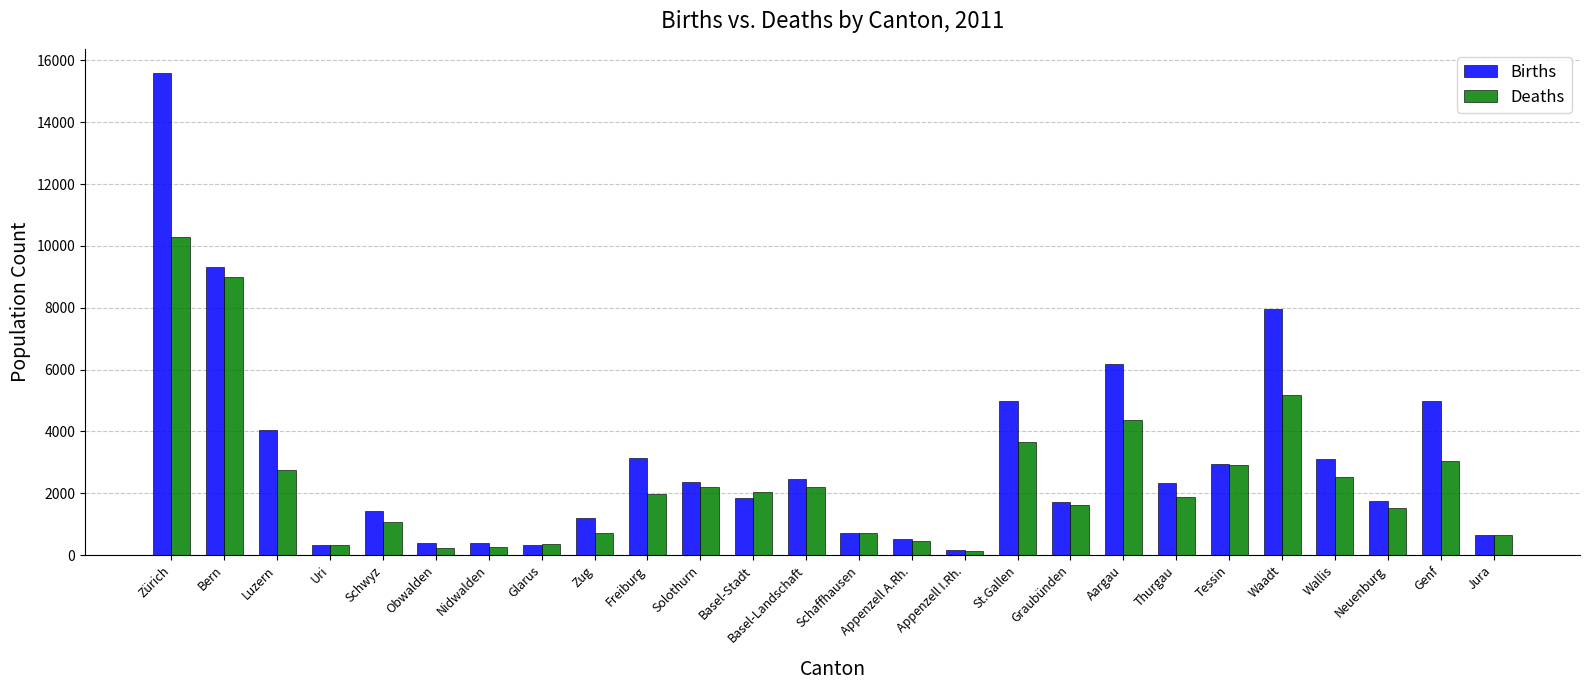

The Births series shows 7953 at Waadt. True or false?

True